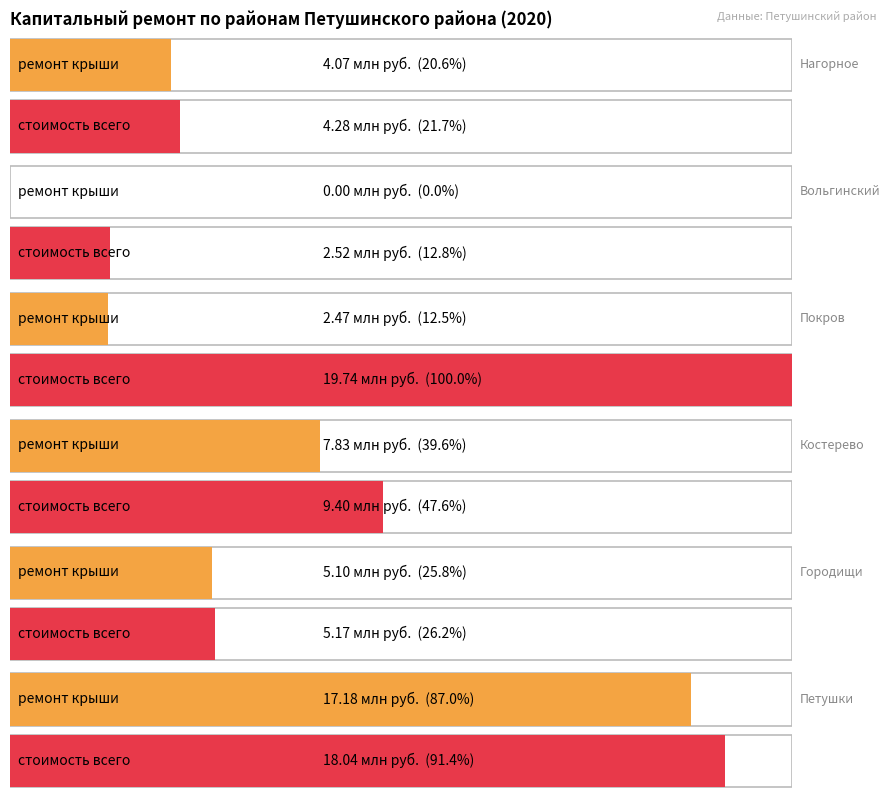

Count the number of categories in the chart.

6